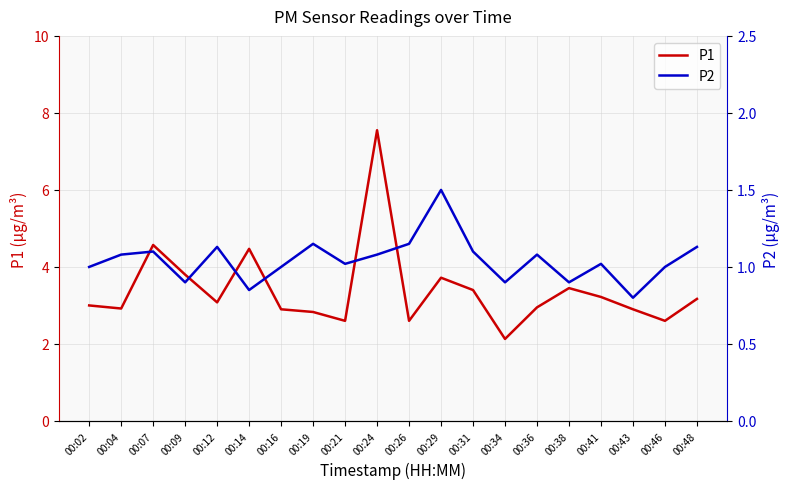

List the series in order of their overall mean, highest first.

P1, P2